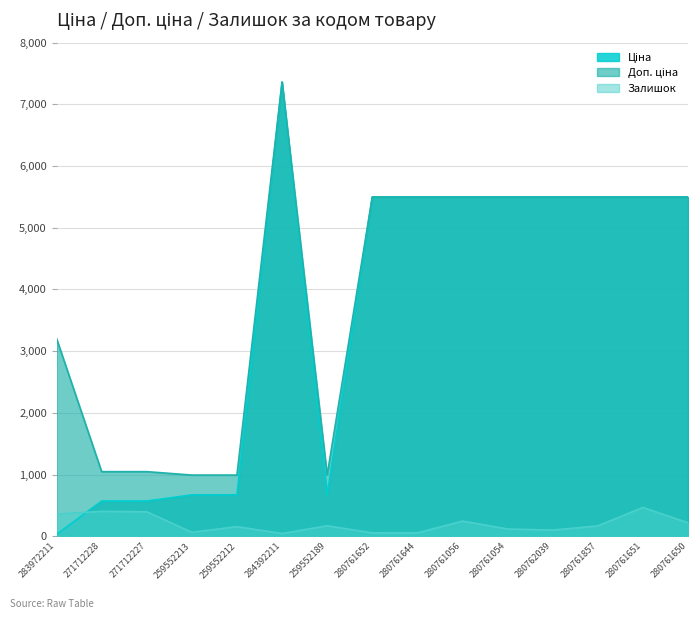

What is the total value across all series at 280762039?

11095.6